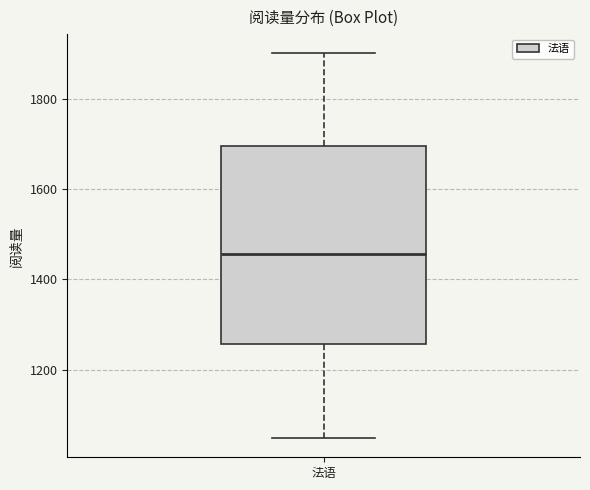

Where does the upper whisker of the box for 法语 end on the y-axis? The values are not printed on the chart, so give them approximately, as read against the axis.

1900